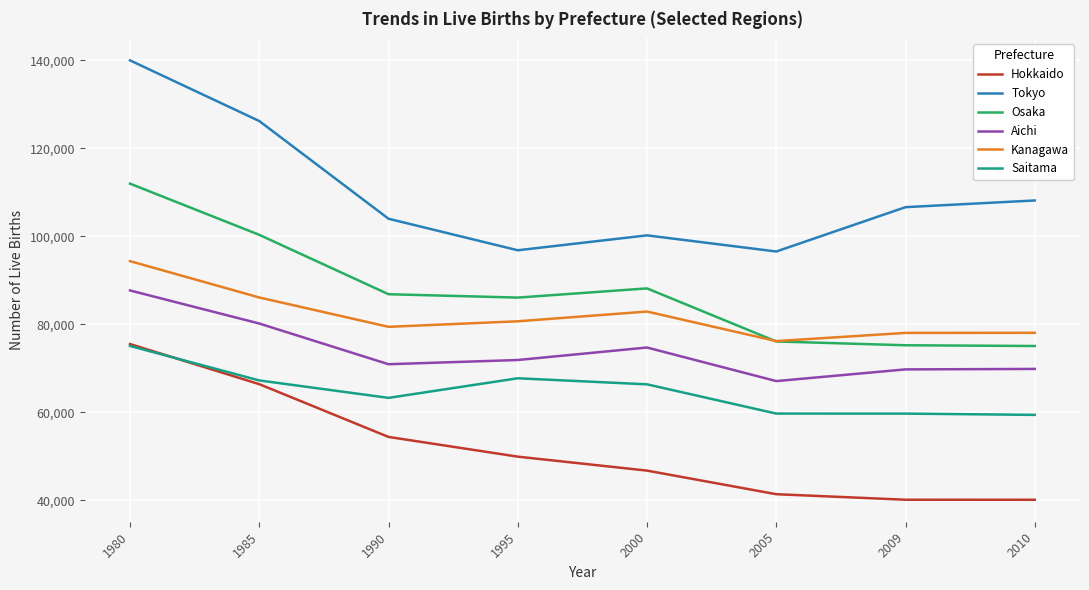

Does the chart have visible grid lines?

Yes